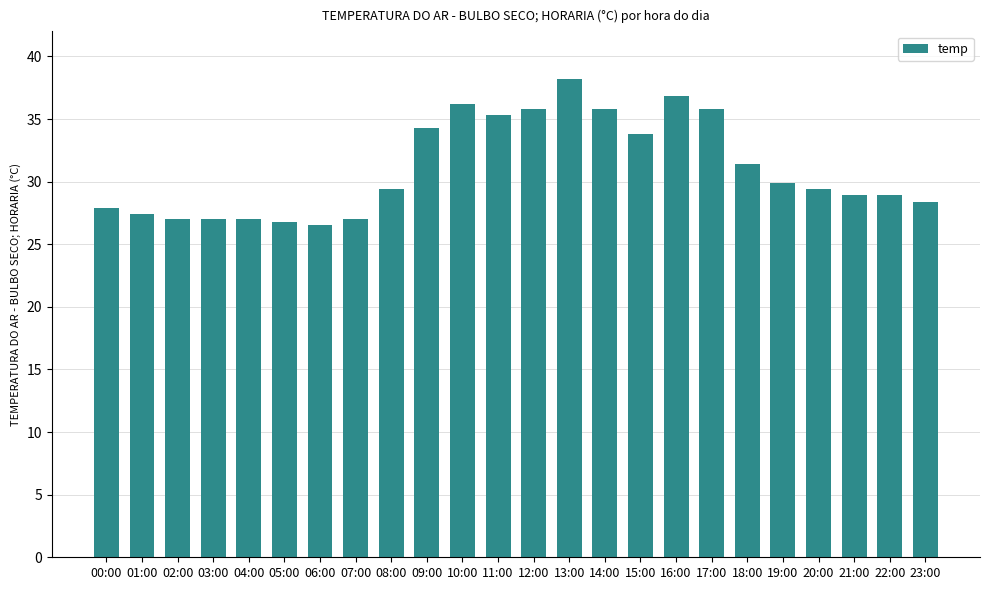

What is the sum of the values at 08:00 and 02:00?

56.4